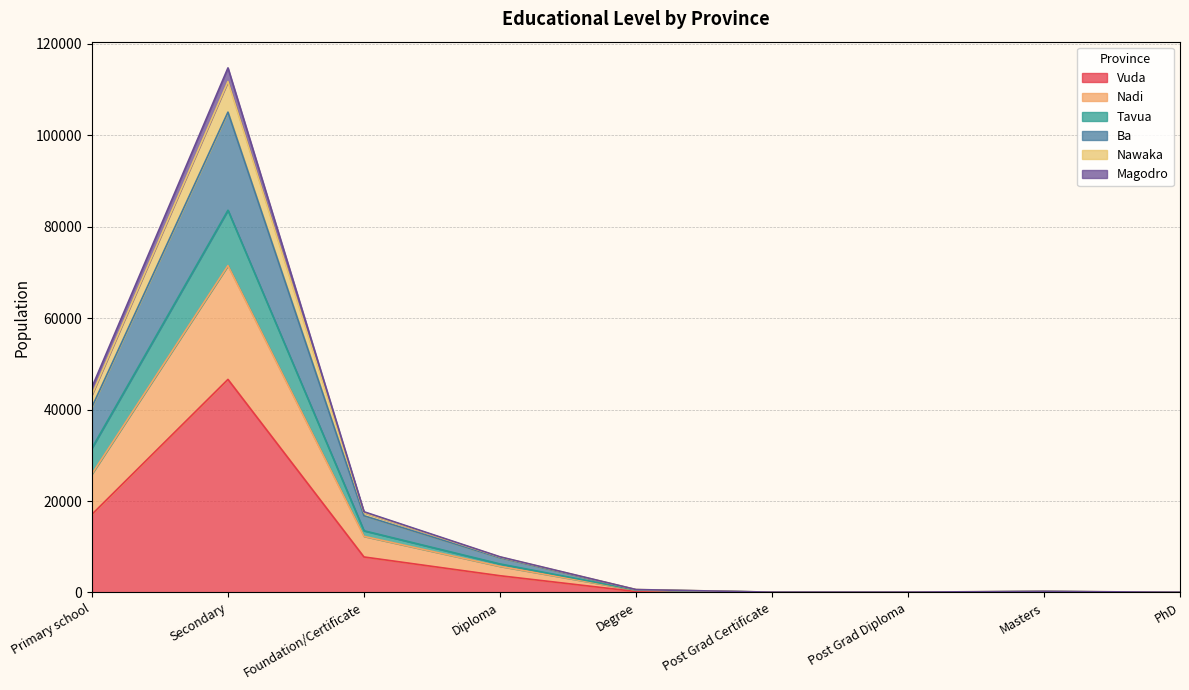

True or false: Vuda has a value of 17085 at Primary school.

True